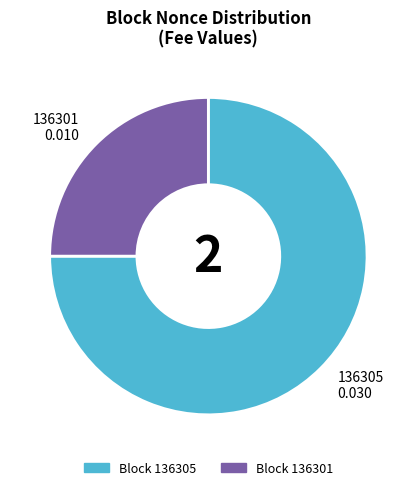

How many slices are in this pie chart?

2